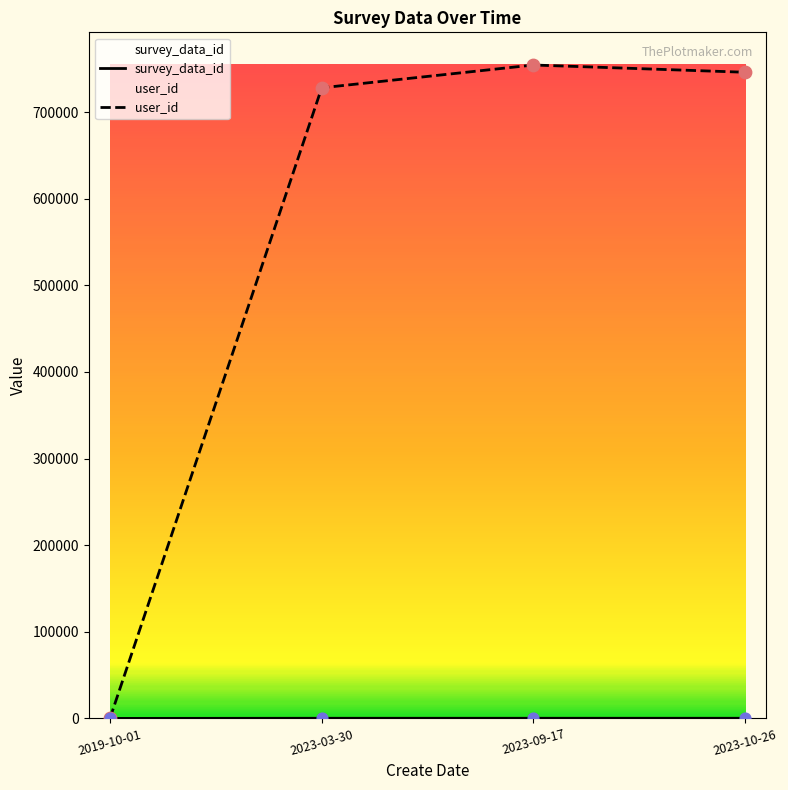

Which series has the largest total across all categories?

user_id